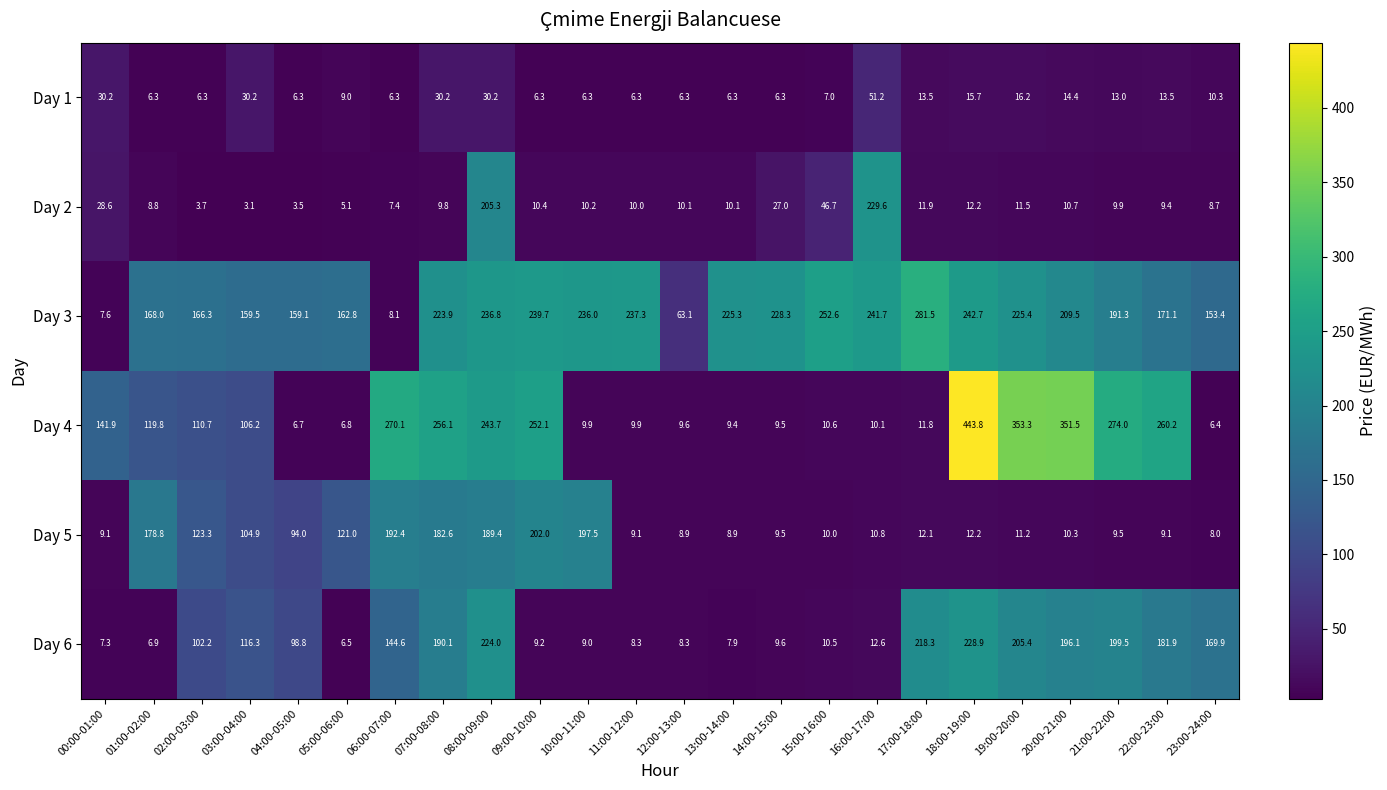

Which series changed the most between 12:00-13:00 and 16:00-17:00?

Day 2